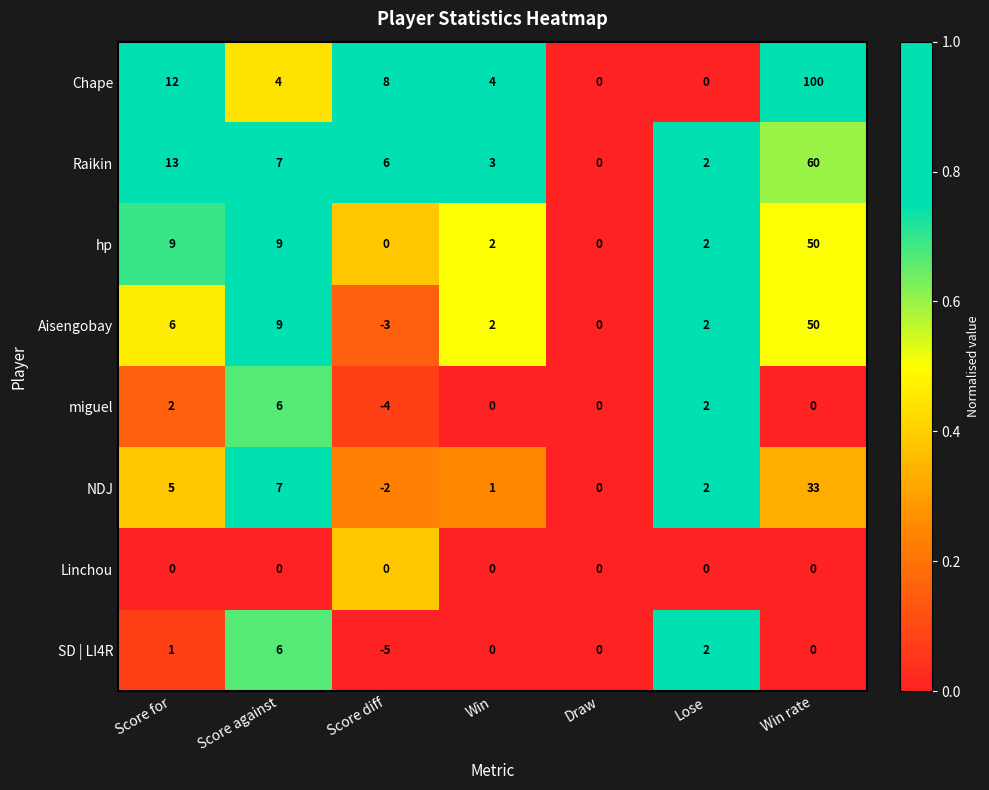

True or false: hp has a value of 3 at Win.

False